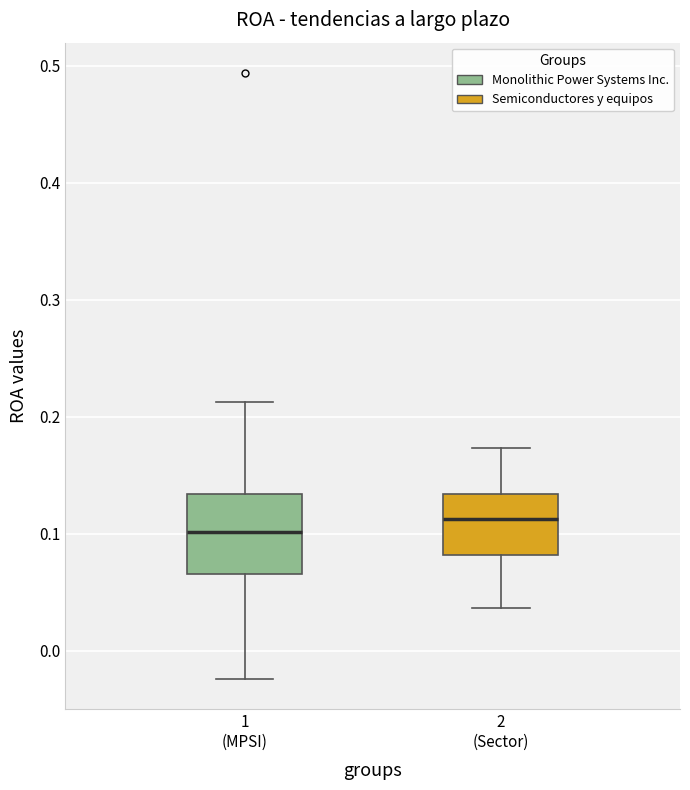

Which box's median line is the highest?

2 (Sector)